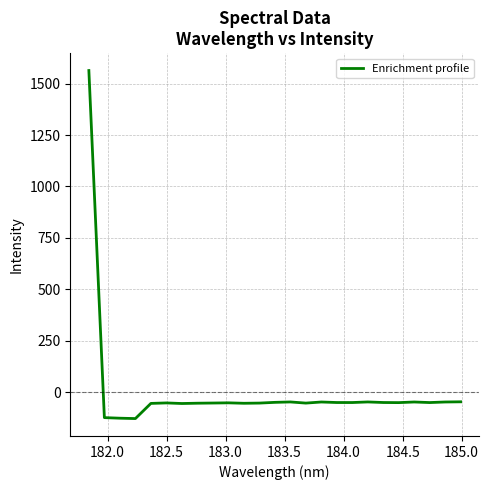

What is the smallest value displayed?

-128.0